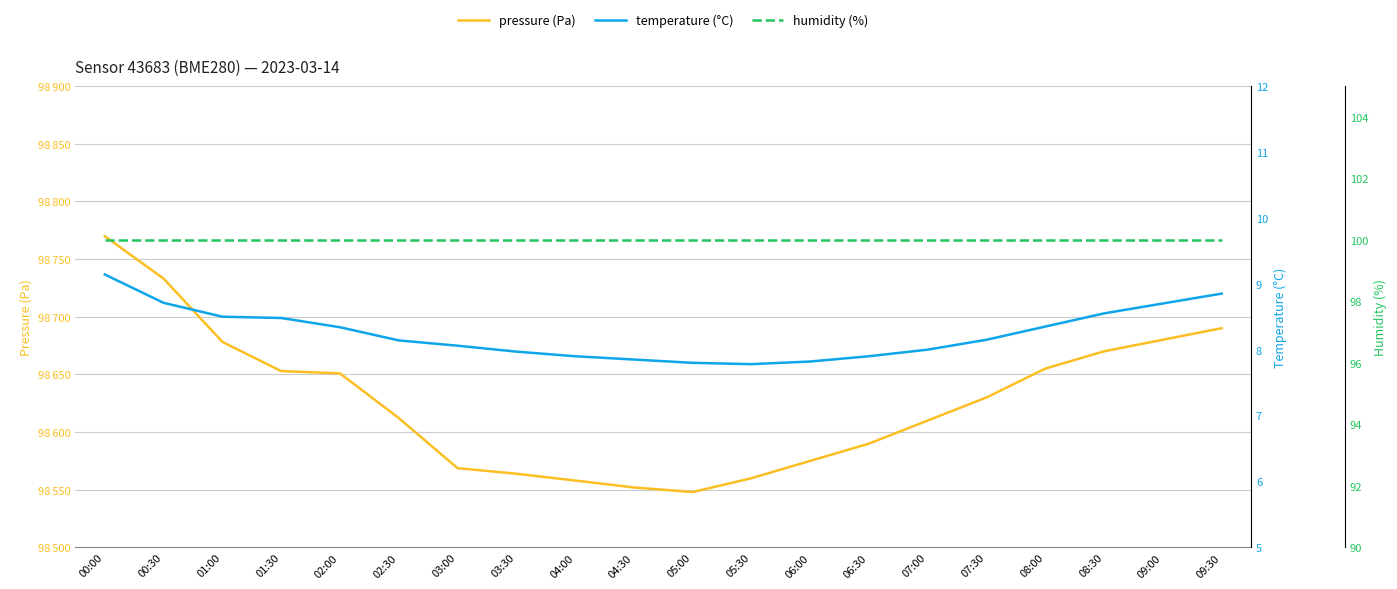

At which label does pressure (Pa) first exceed 98630?

00:00